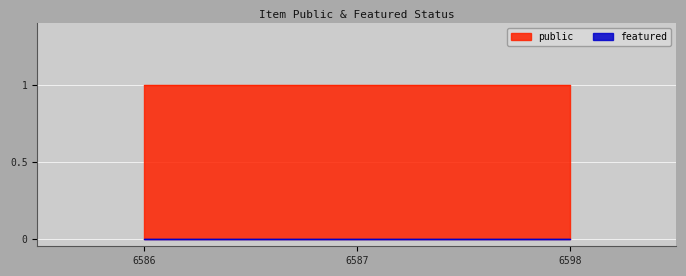

Which has a higher value, 6587 or 6598?

6587